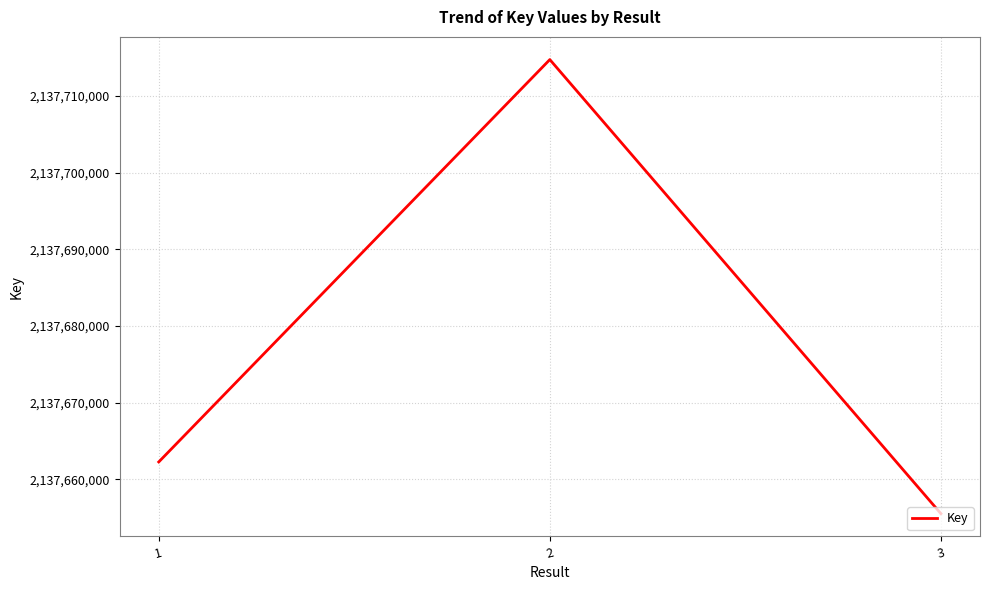

List the labels in order of value, smallest first.

3, 1, 2